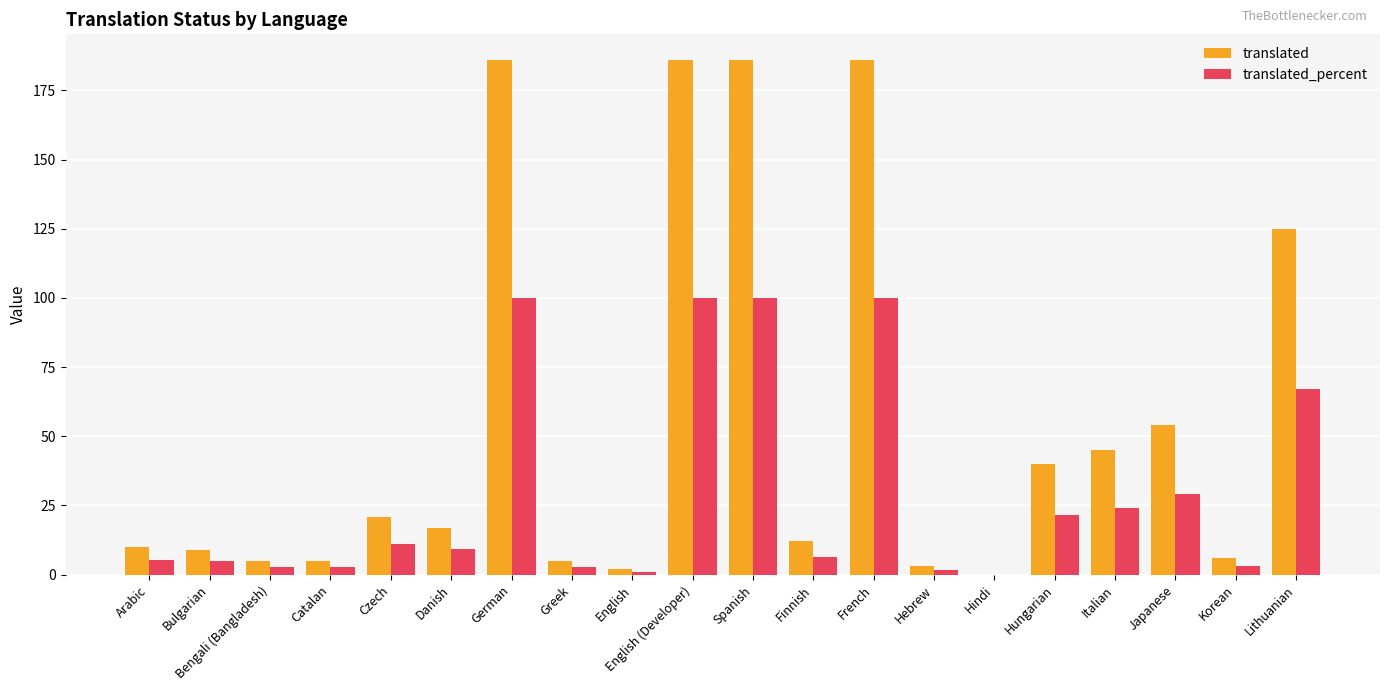

What is the total value across all series at German?

286.0